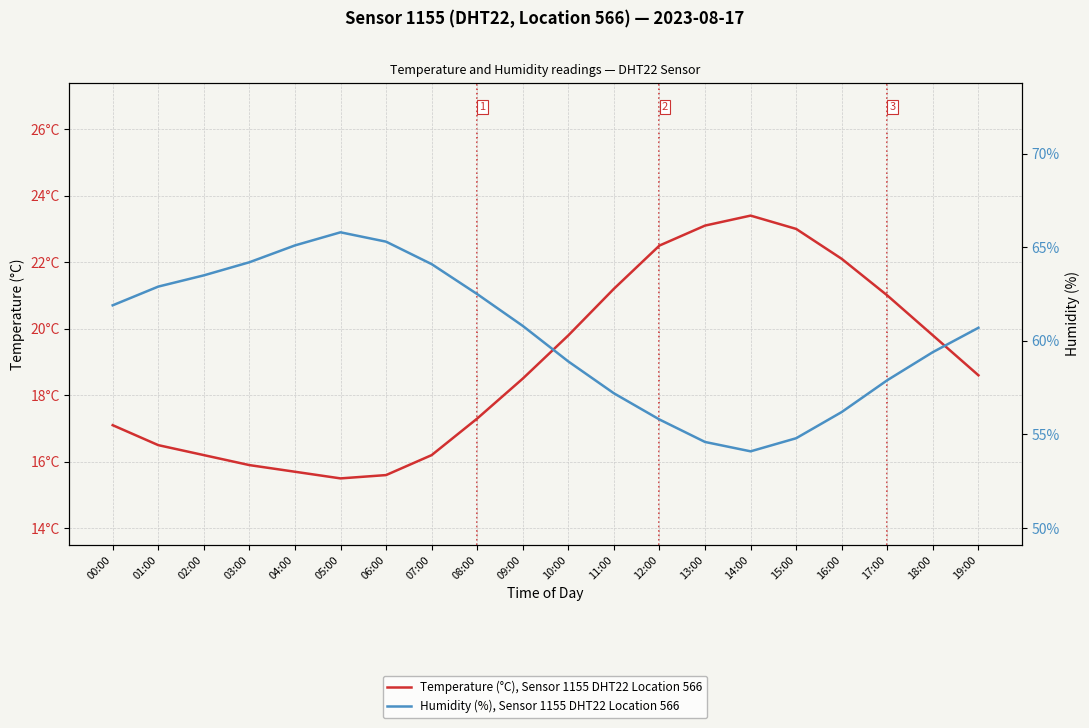

What is the difference between the Humidity (%), Sensor 1155 DHT22 Location 566 values at 11:00 and 15:00?

2.4